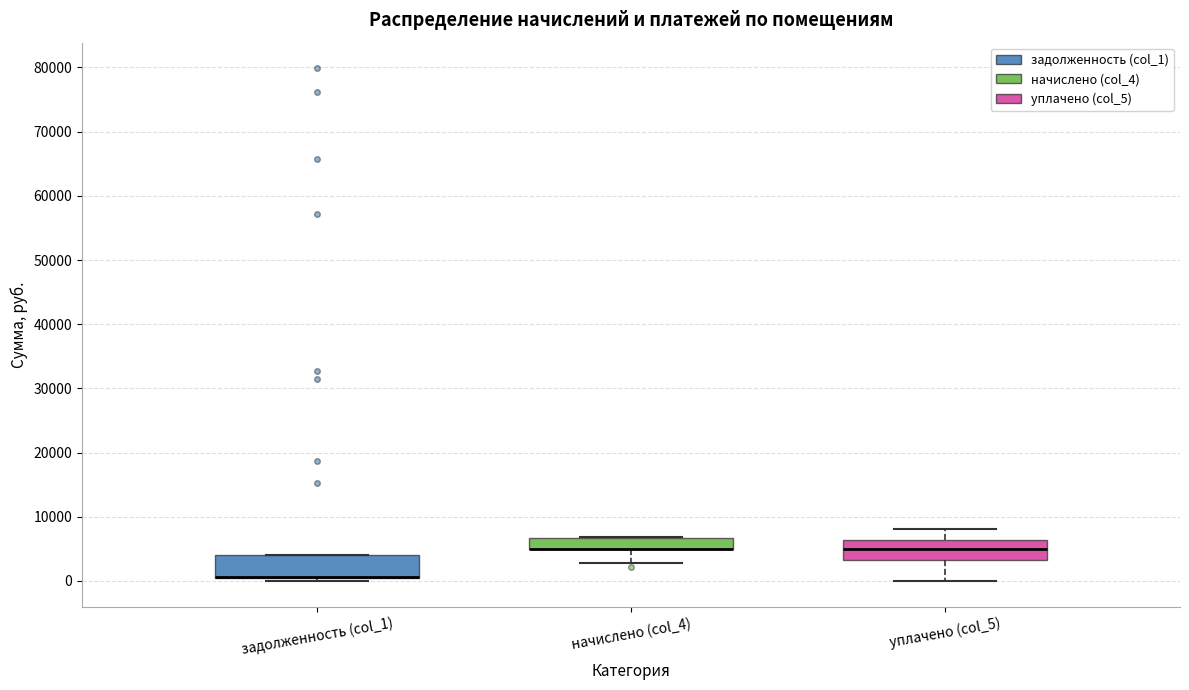

Reading left to right, read every box against the y-axis: the position of its median line, the range the box covers, and the ends of its whiskers. The values are not printed on the chart, so give them approximately, as read against the axis.

задолженность (col_1): median 1000 (drawn on the box's lower edge), box 0 to 4000, whiskers 0 (just below the box's lower edge) to 4000
начислено (col_4): median 5000 (drawn on the box's lower edge), box 5000 to 7000, whiskers 3000 to 7000
уплачено (col_5): median 5000, box 3000 to 6000, whiskers 0 to 8000